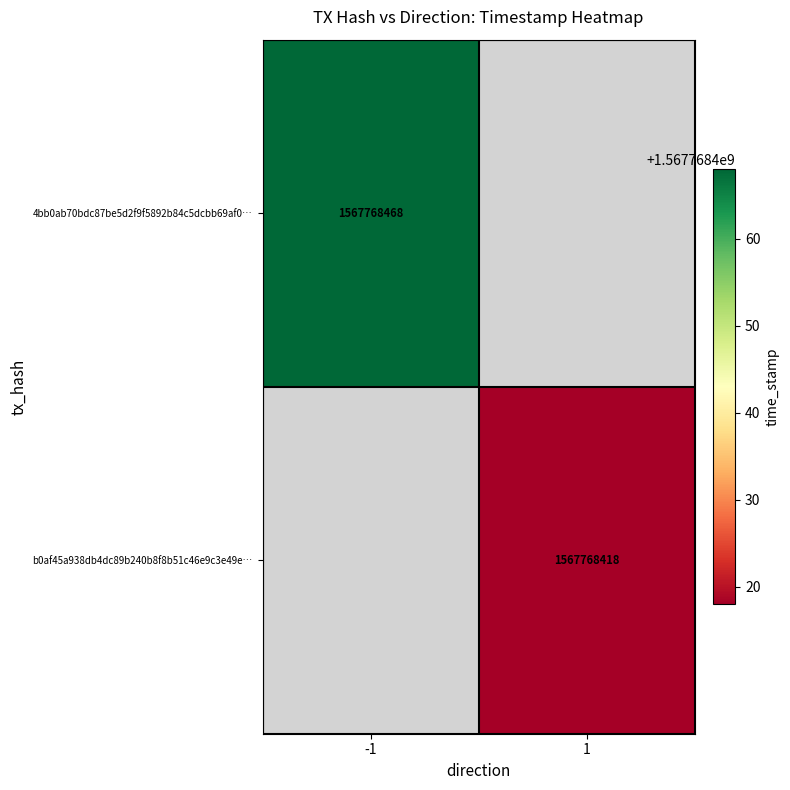

Count the number of data series in this chart.

2